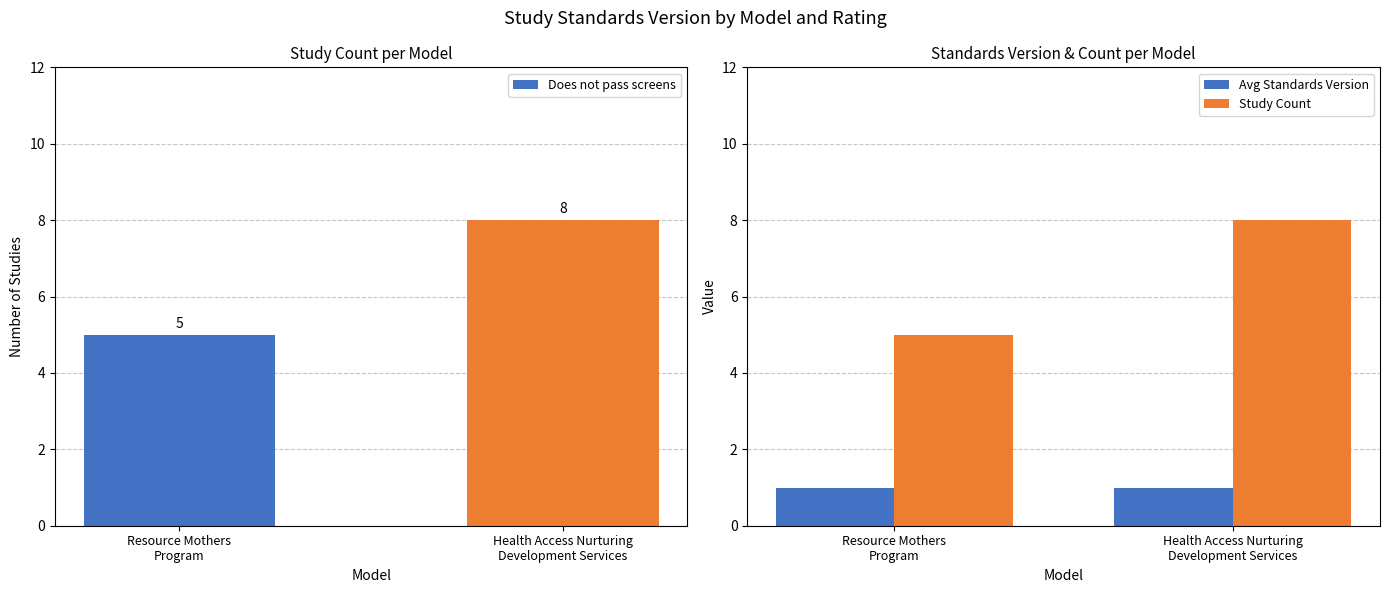

At Health Access Nurturing
Development Services, list the series in order from largest to smallest.

Does not pass screens, Study Count, Avg Standards Version